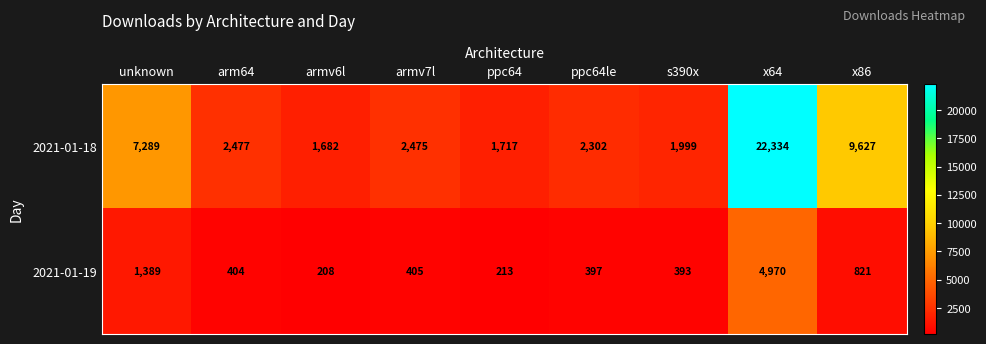

The 2021-01-18 series shows 2302 at ppc64le. True or false?

True